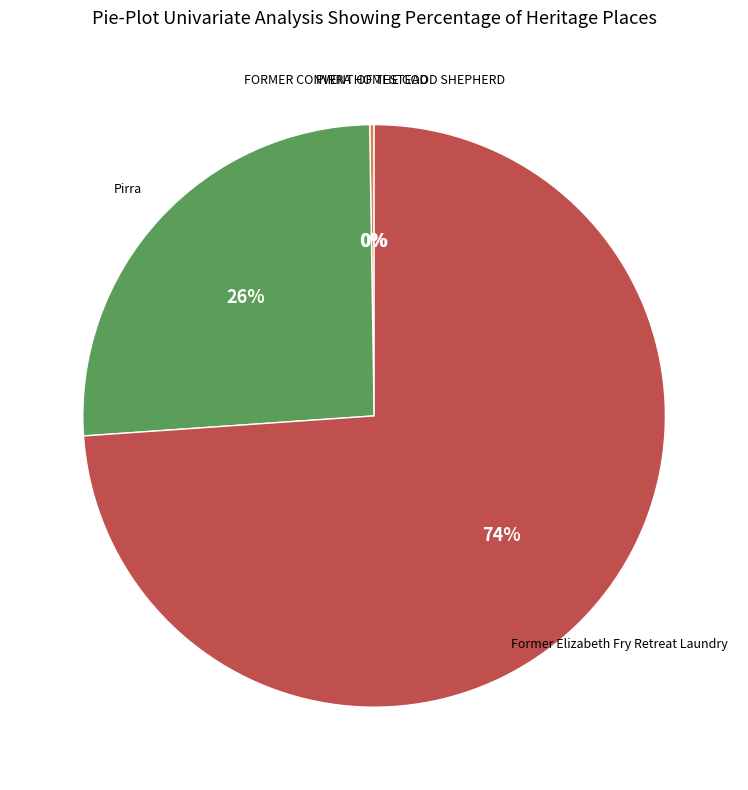

Does any single category account for the majority?

Yes